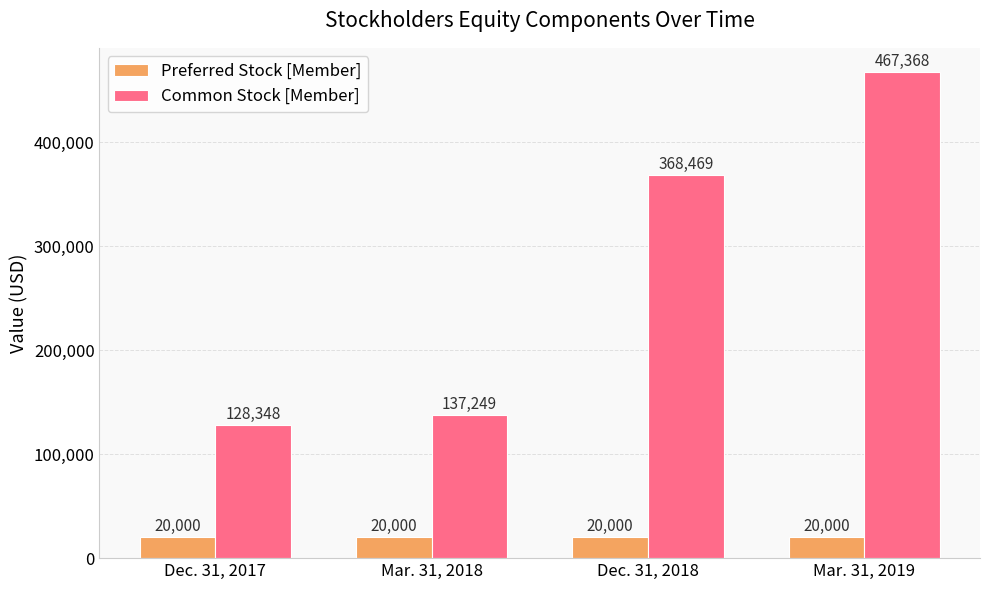

Is it true that Common Stock [Member] equals 467368 at Mar. 31, 2019?

True